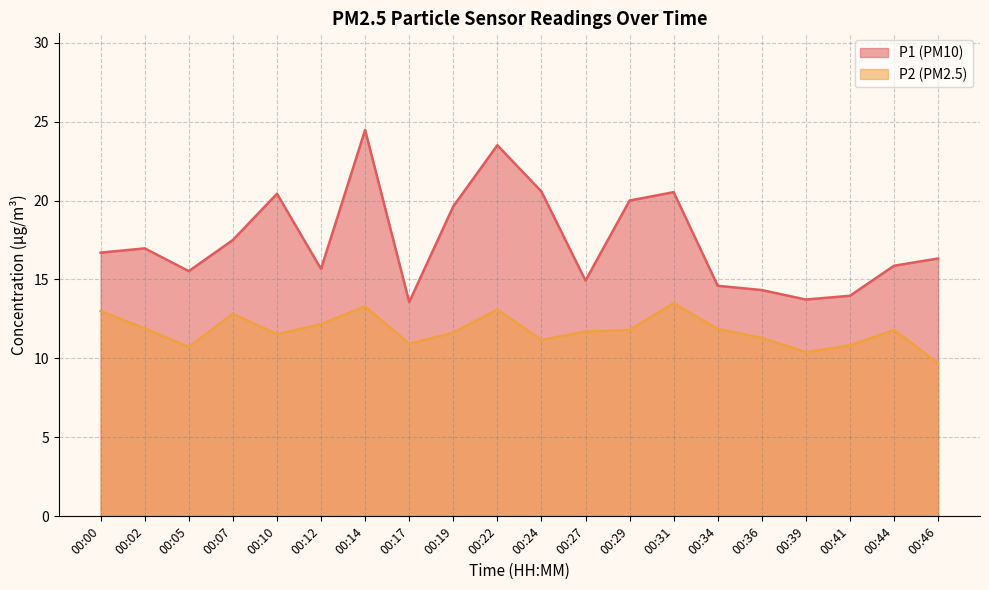

True or false: P1 and P2 intersect in this chart.

False